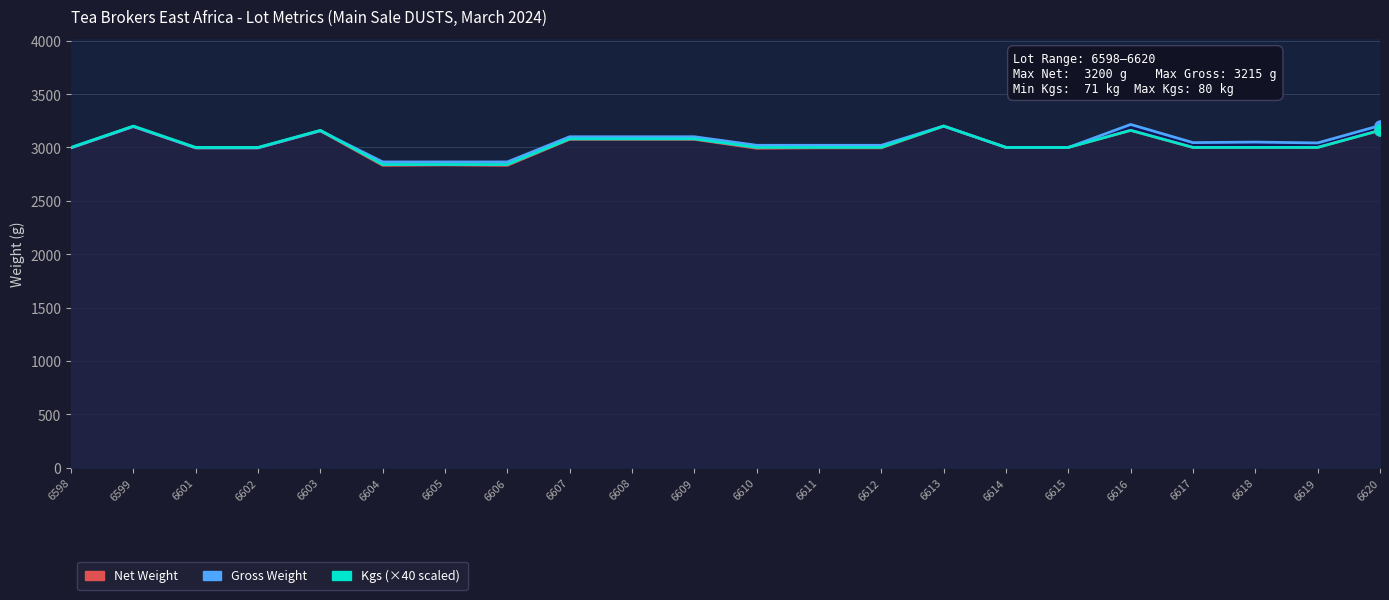

What is the average value of the Gross Weight series?

3048